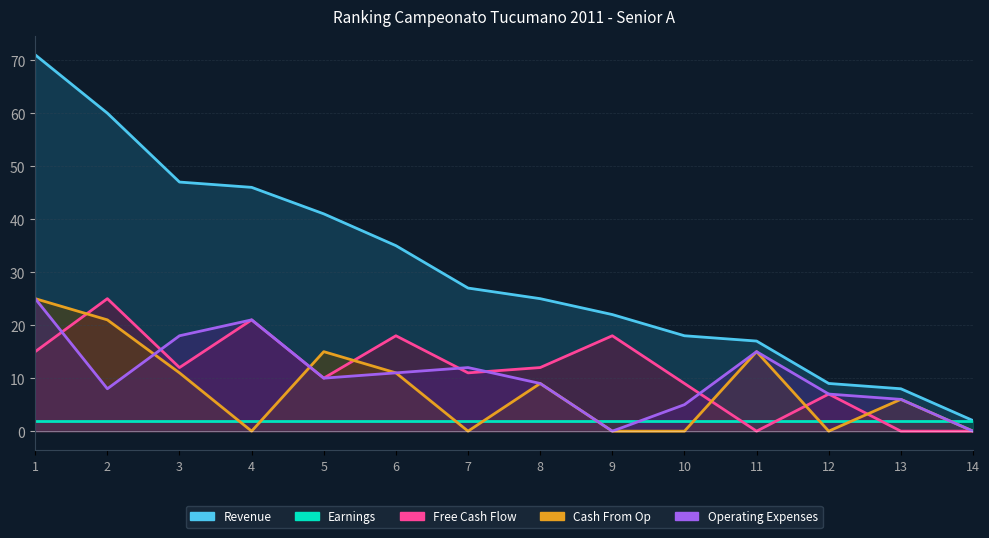

What is the difference between the Free Cash Flow values at 9 and 11?

18